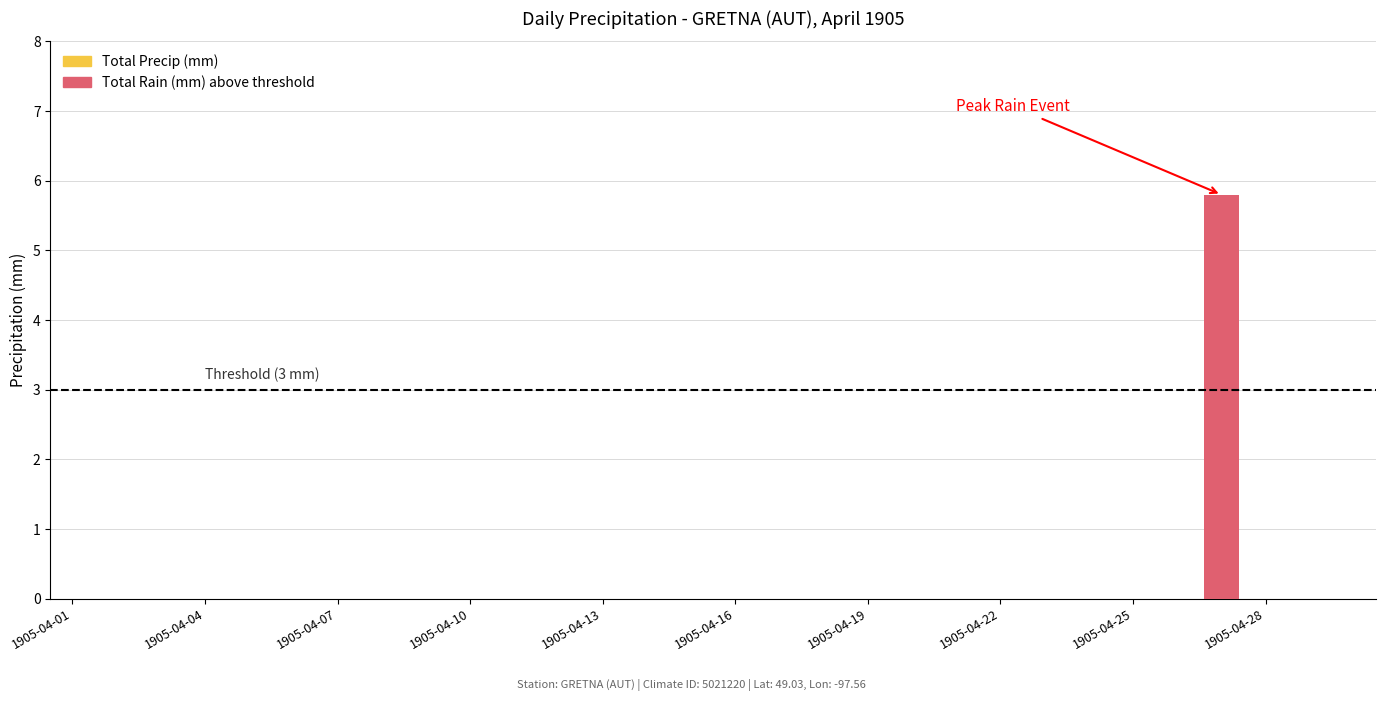

How many values in the Total Precip (mm) series exceed 0?

1